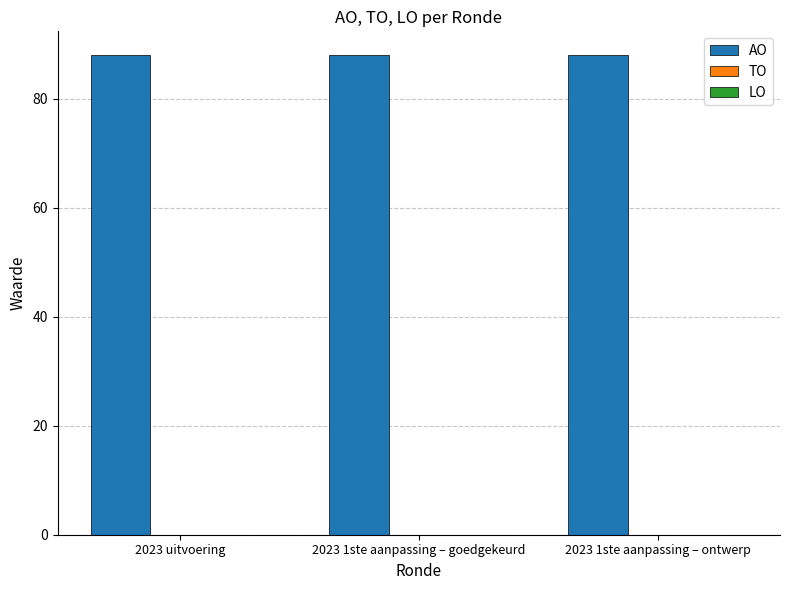

Reading right to left, extract all data points from this chart.

AO: 2023 1ste aanpassing – ontwerp=88	2023 1ste aanpassing – goedgekeurd=88	2023 uitvoering=88
TO: 2023 1ste aanpassing – ontwerp=0	2023 1ste aanpassing – goedgekeurd=0	2023 uitvoering=0
LO: 2023 1ste aanpassing – ontwerp=0	2023 1ste aanpassing – goedgekeurd=0	2023 uitvoering=0